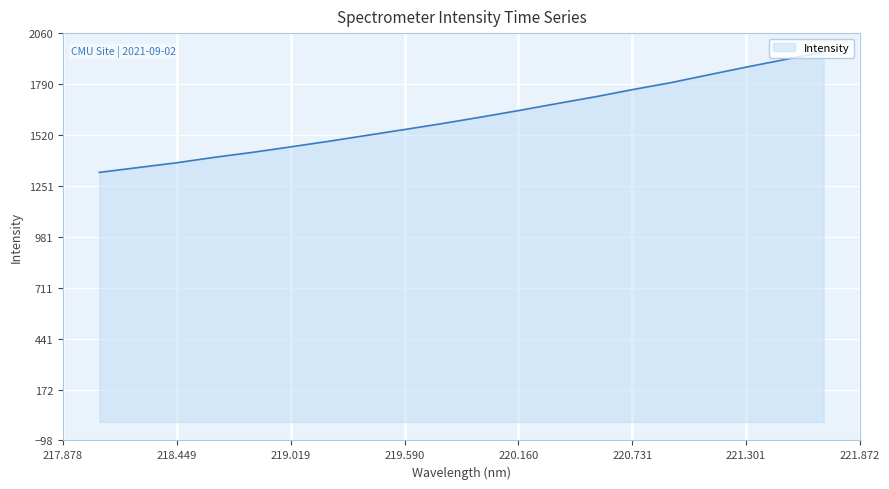

What is the difference between the maximum and minimum values?

639.8